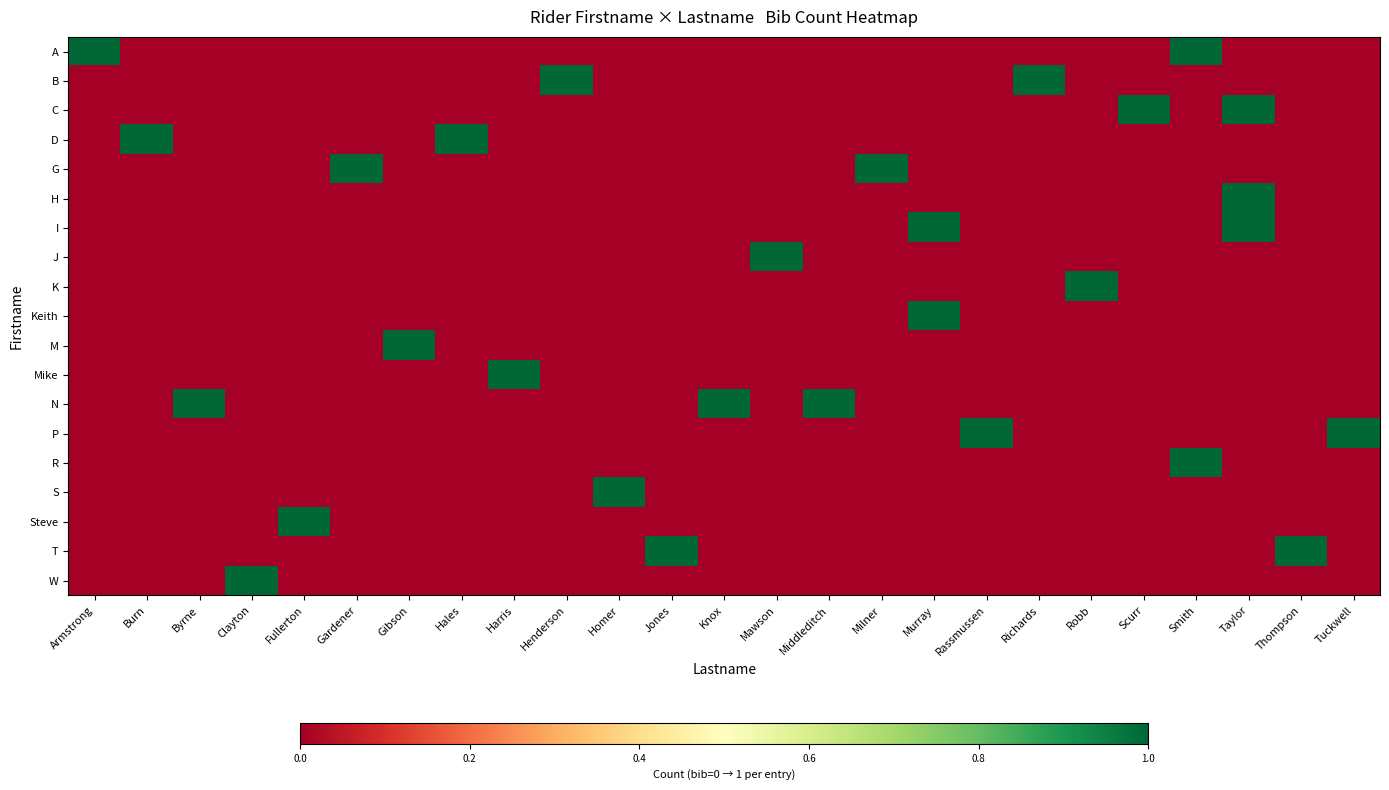

Count the number of categories in the chart.

25